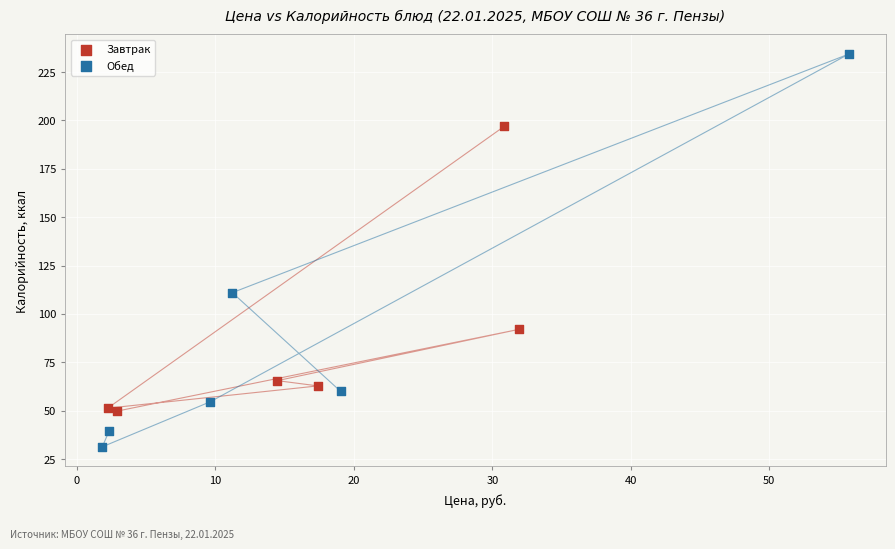

Which series has the largest Y range (max minus min)?

Обед